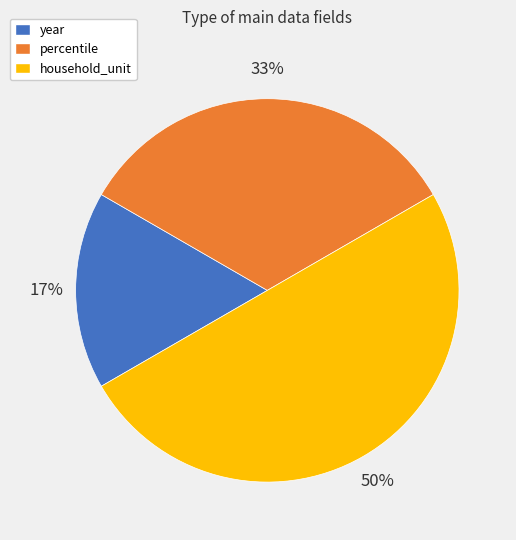

Which category has the biggest portion of the pie?

household_unit